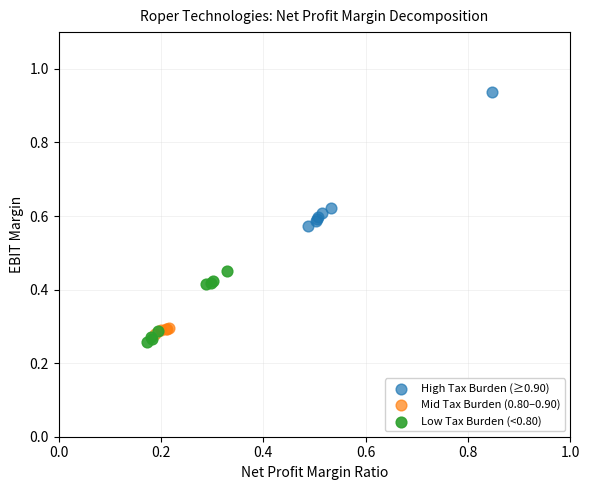

Which series reaches the maximum Y coordinate?

High Tax Burden (≥0.90)